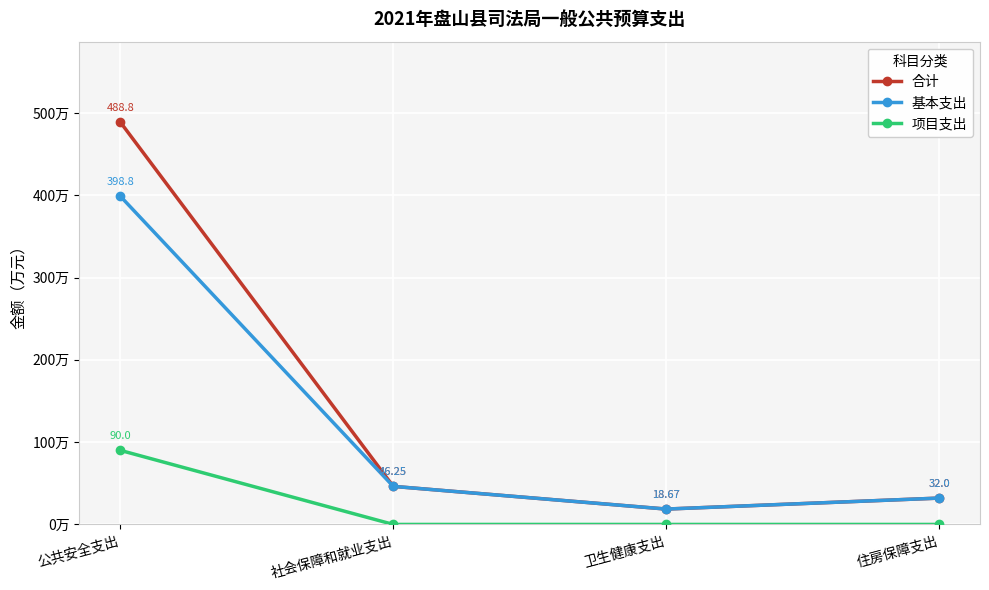

At which label does 合计 first exceed 46?

公共安全支出